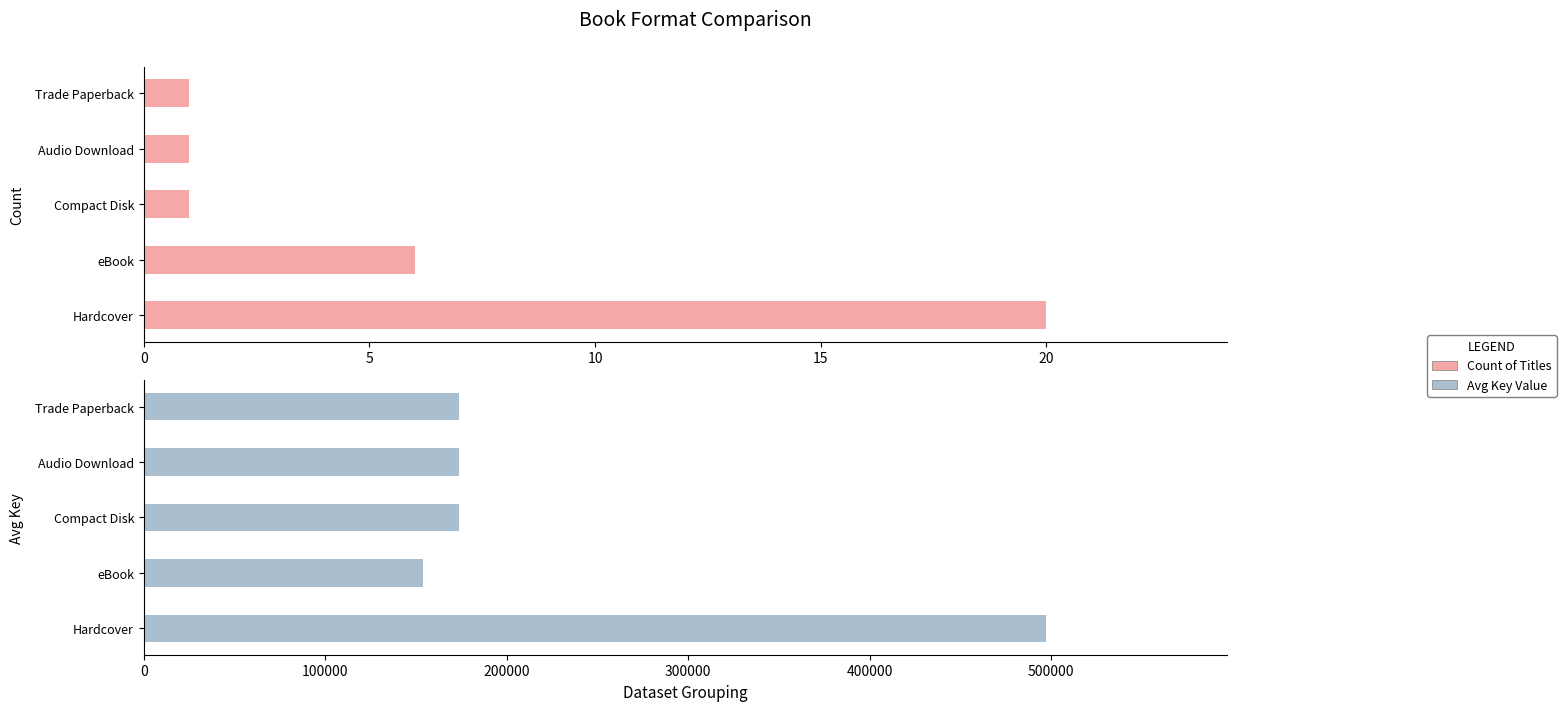

What is the average value of the Count of Titles series?

5.8